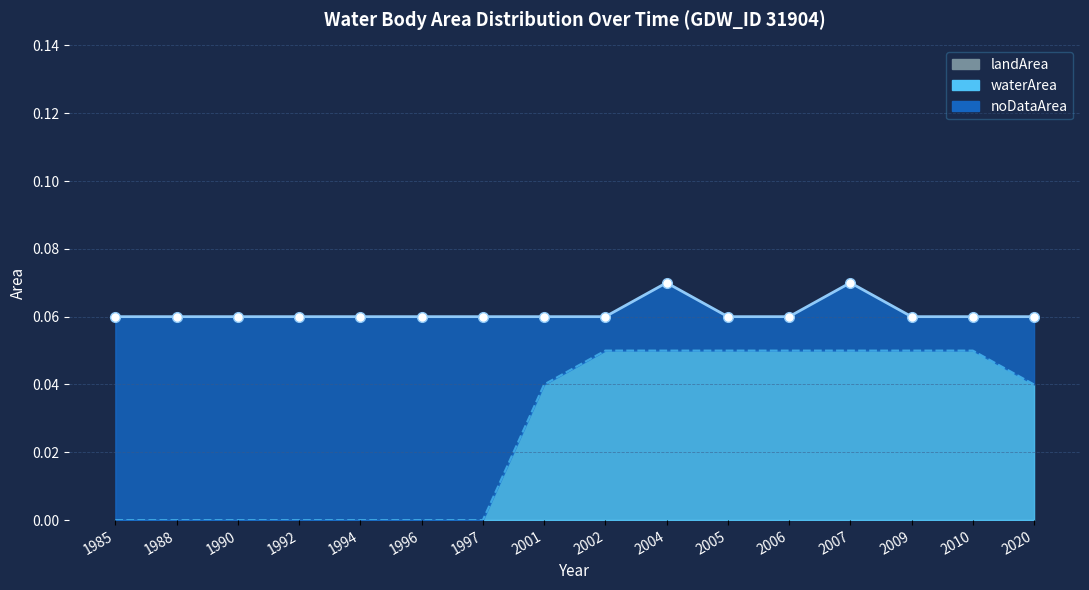

How many distinct data groups are displayed?

3